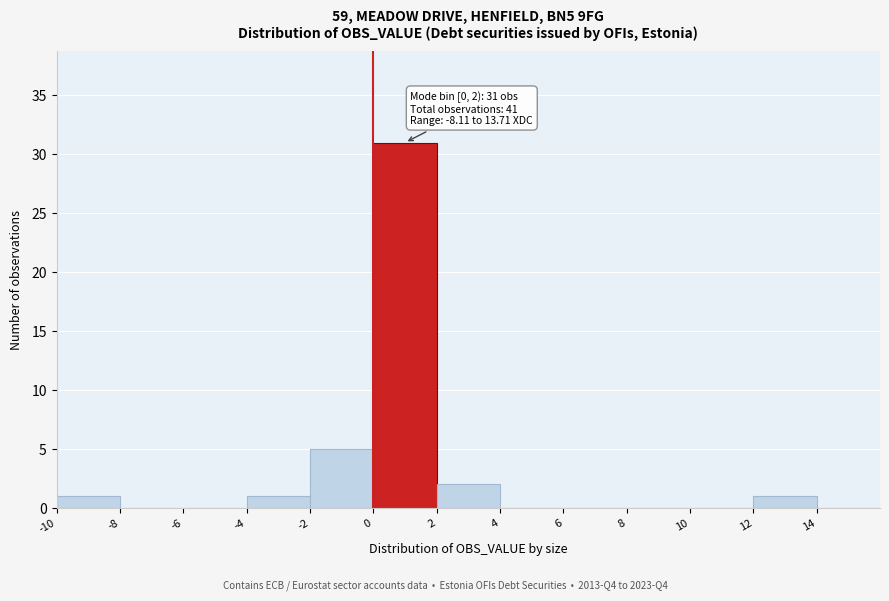

Over which range of the x-axis is the bar tallest?

0 to 2